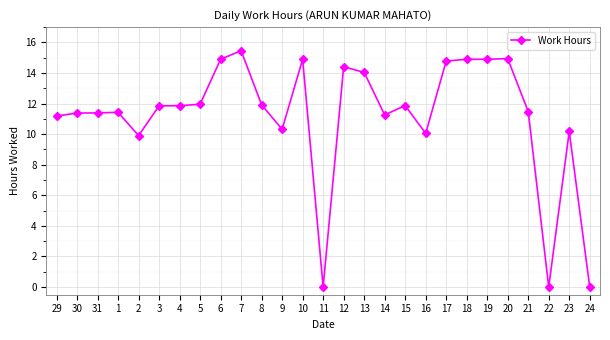

At which category does the chart reach its peak across all series?

7